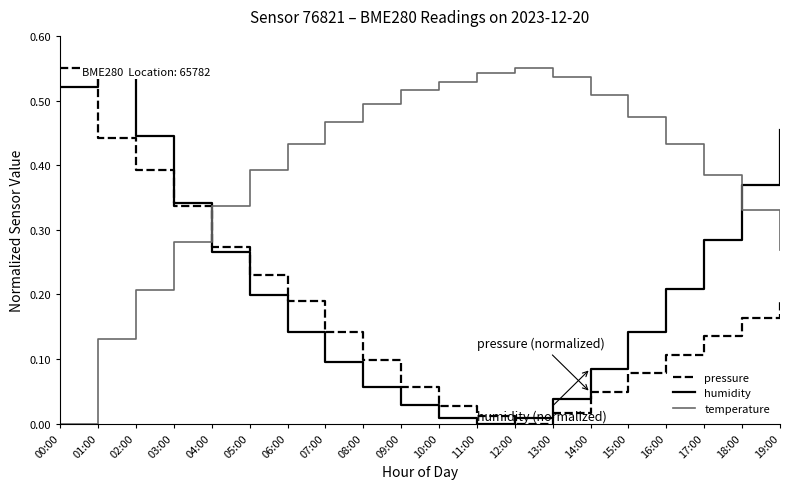

How many positive values does the pressure series have?

19